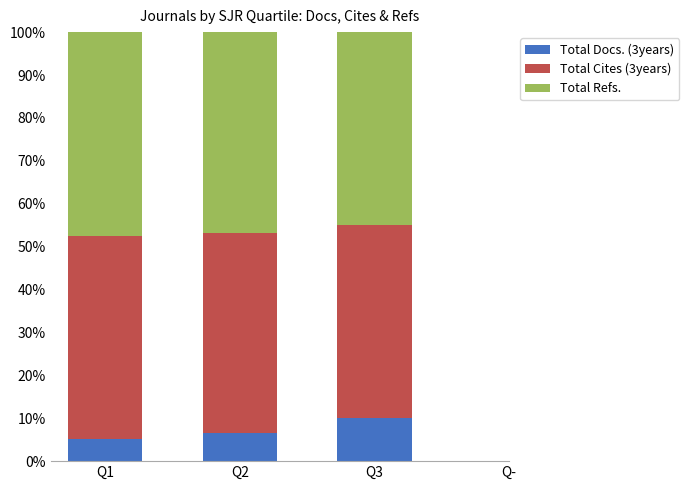

Which category has the highest value in the Total Docs. (3years) series?

Q3